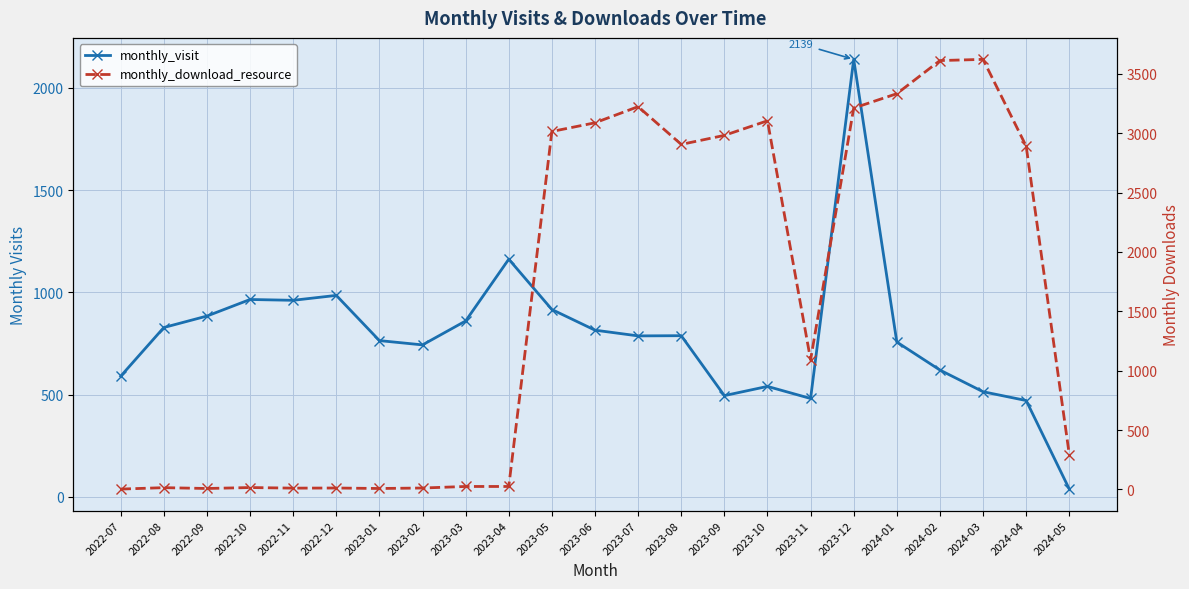

After their last crossing, which series has the higher values: monthly_visit or monthly_download_resource?

monthly_download_resource